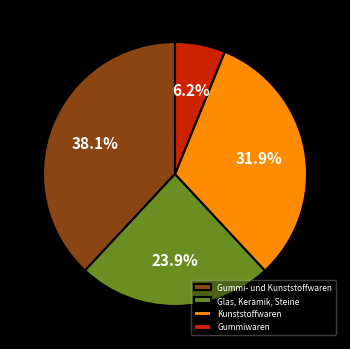

To the nearest percent, what percentage of the pie is Glas, Keramik, Steine?

24%